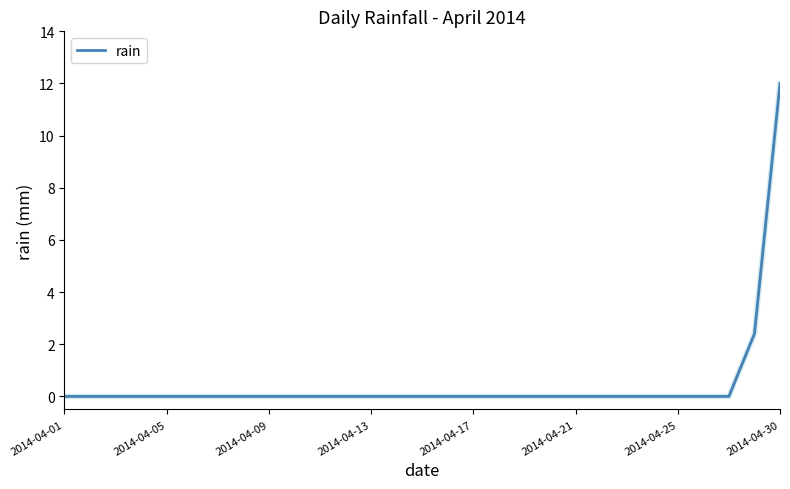

What is the sum of all values?

14.4